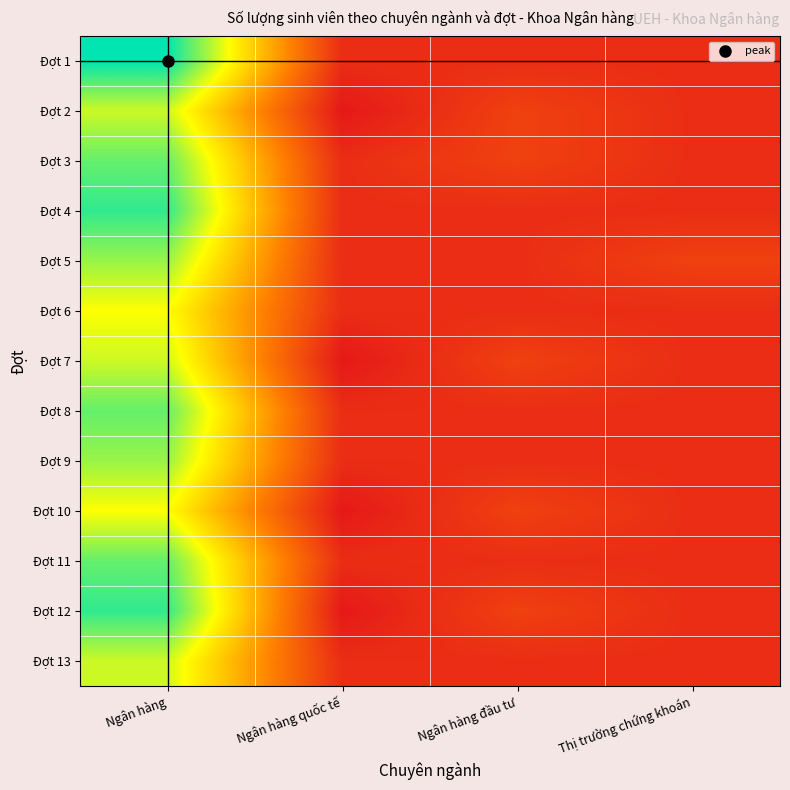

At which category is the sum across all series the highest?

Ngân hàng